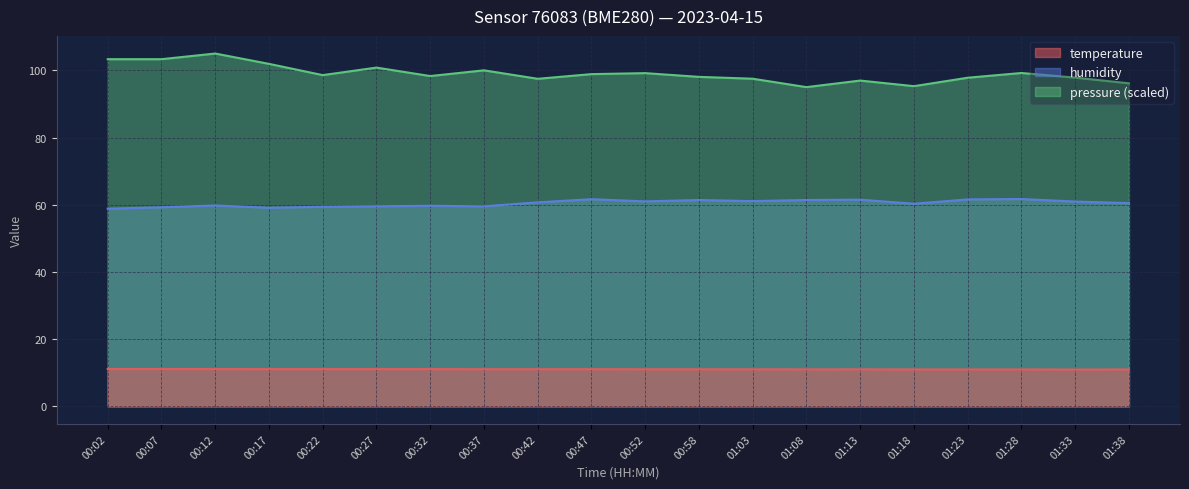

True or false: humidity and temperature cross at least once.

False